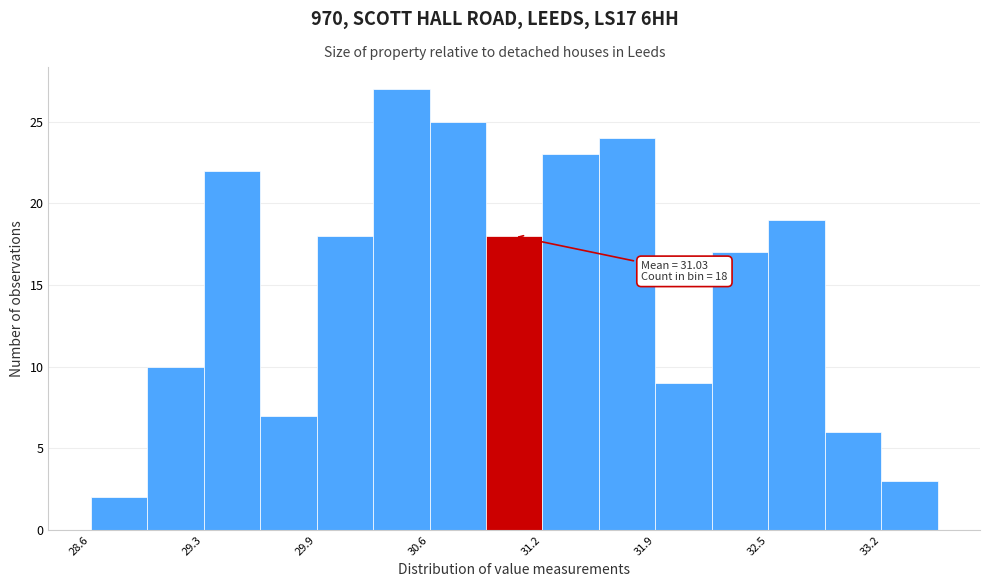

Around what value on the x-axis is the tallest bar? Give the approximate position of its centre, as read against the axis.

30.4